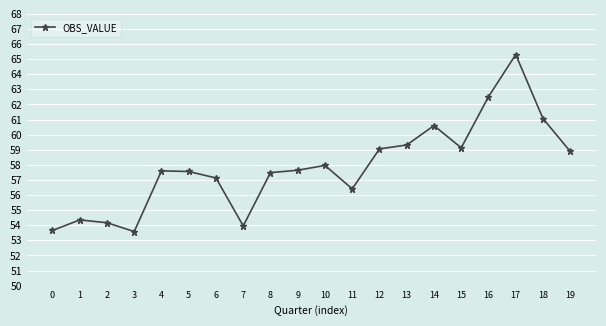

Where is the first local minimum?

3